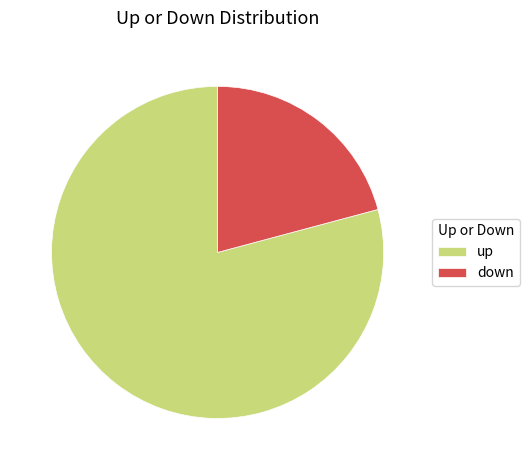

True or false: down accounts for 21% of the total.

True